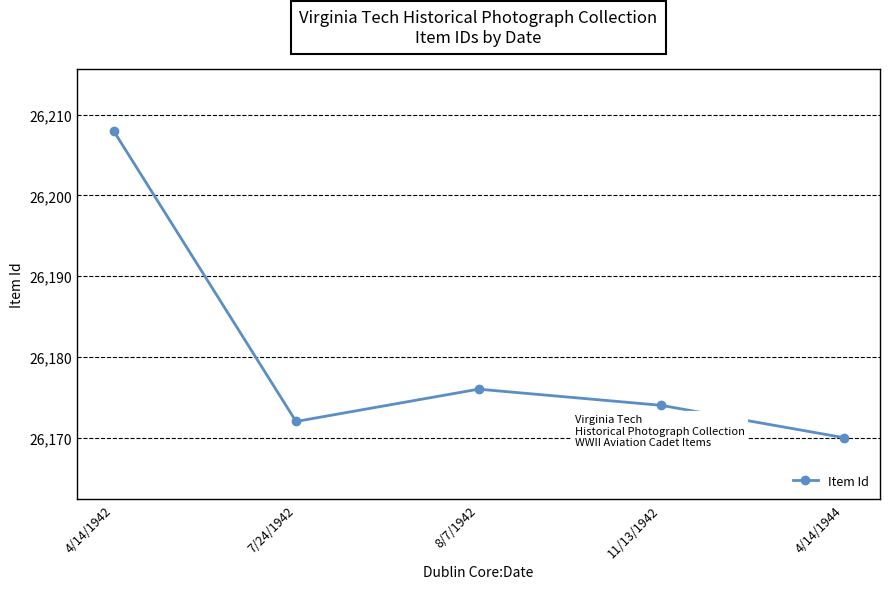

Count the number of data series in this chart.

1